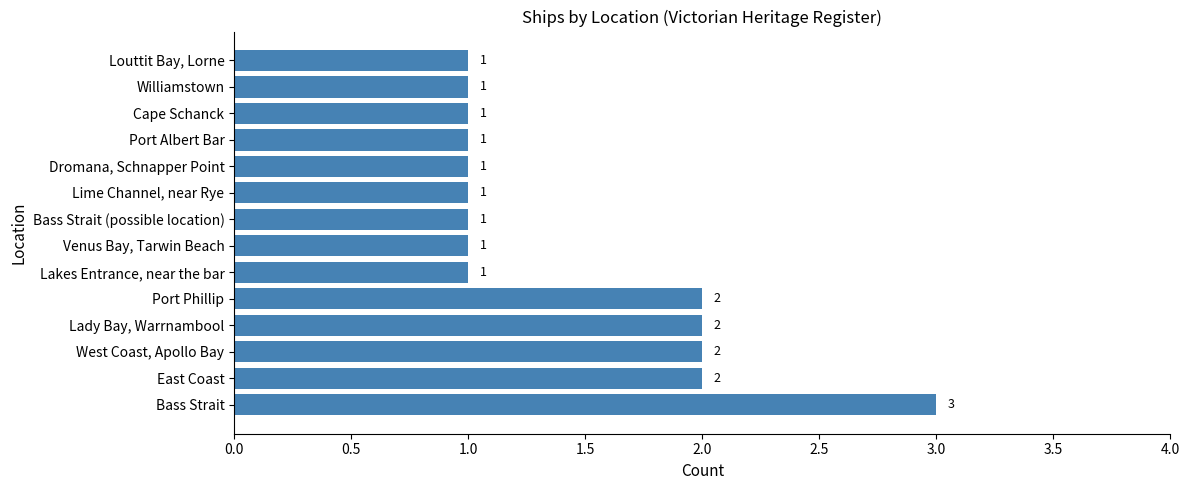

How many distinct data groups are displayed?

1